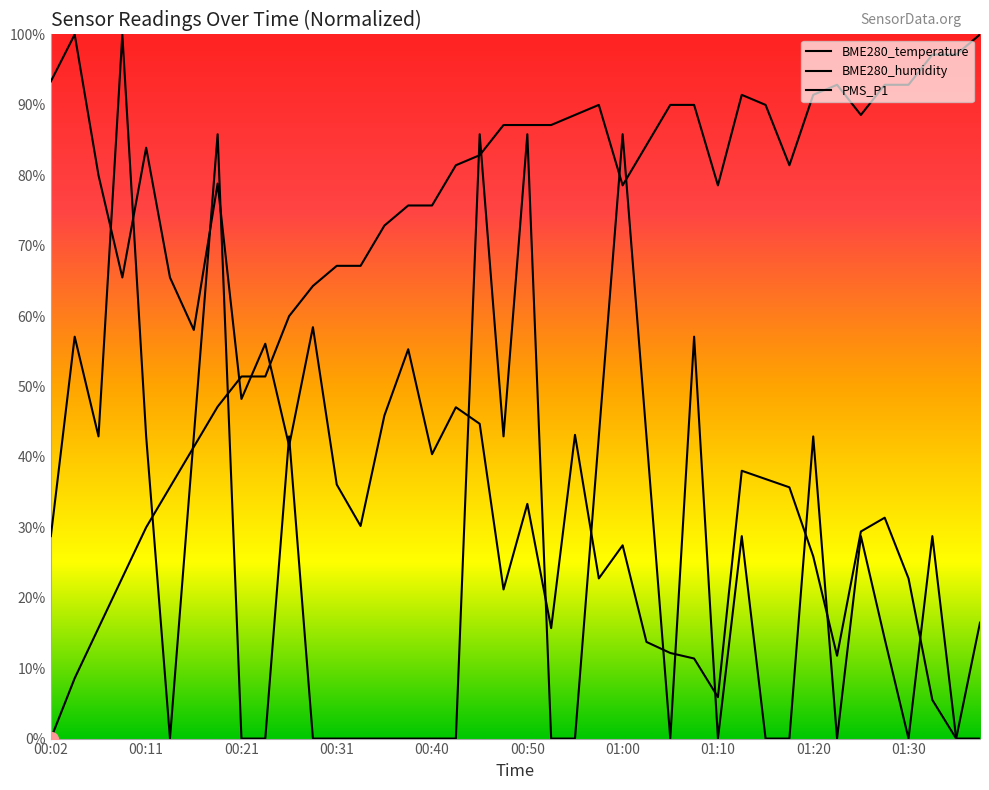

What is the maximum value for PMS_P1?

100.0